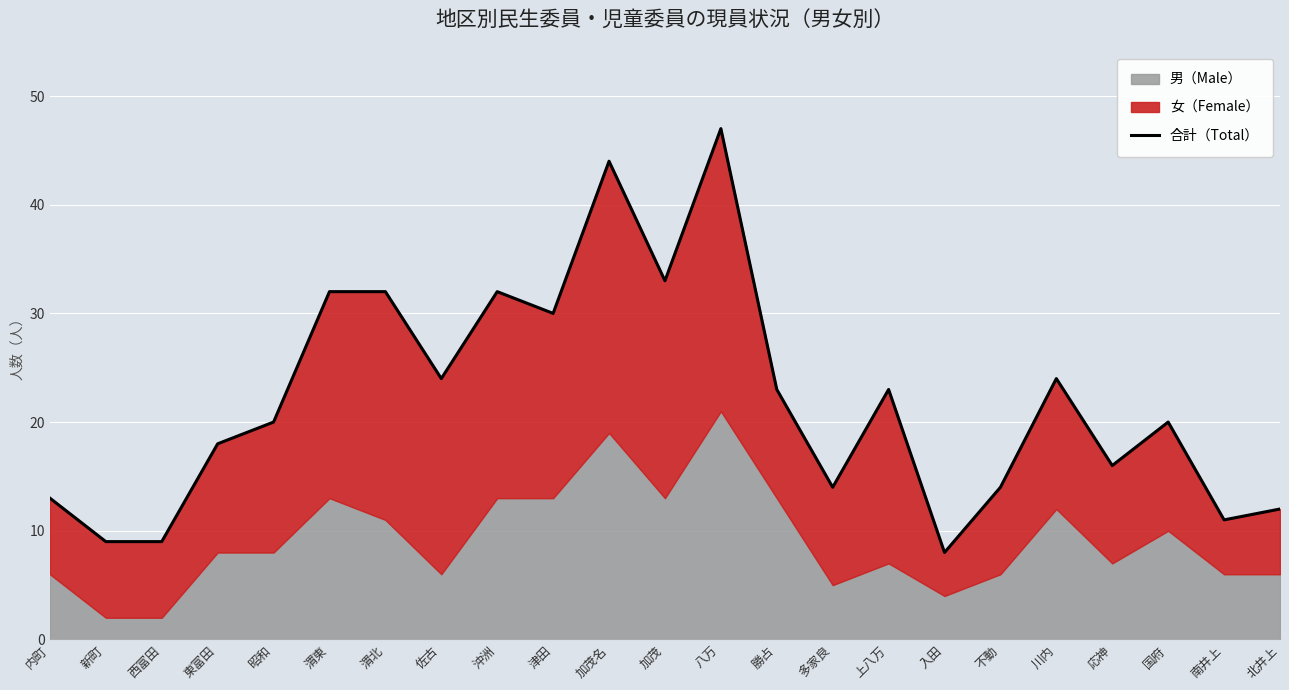

What is the difference between the maximum and minimum values?

39